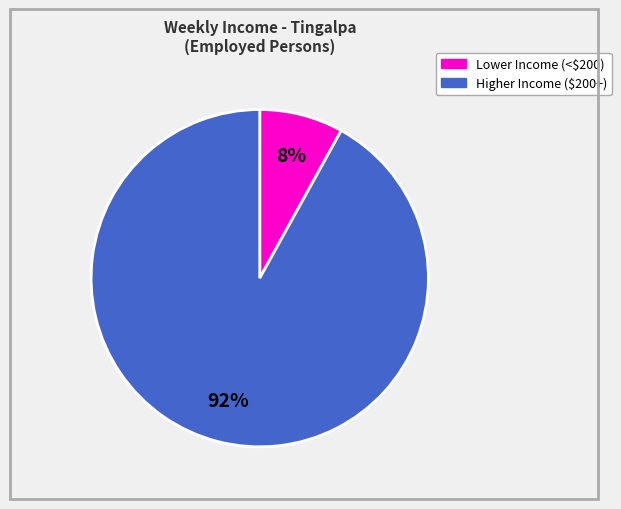

Is there a majority slice in this chart?

Yes